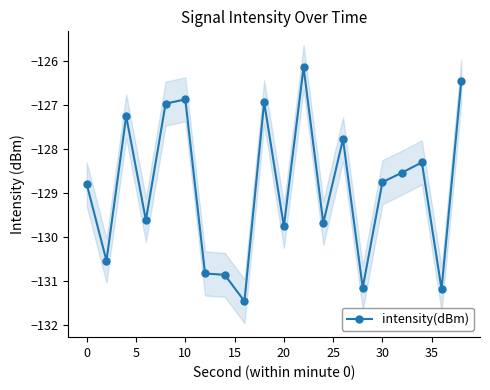

Is it true that intensity(dBm) equals -129.8 at 20?

True